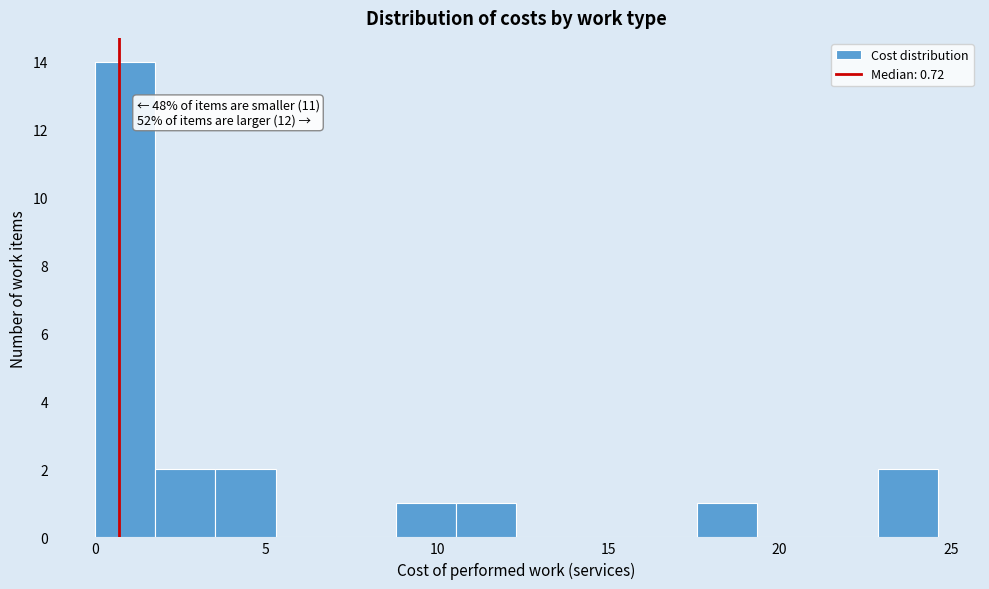

Read against the x-axis, roughly where is the centre of the tallest bar?

1.0